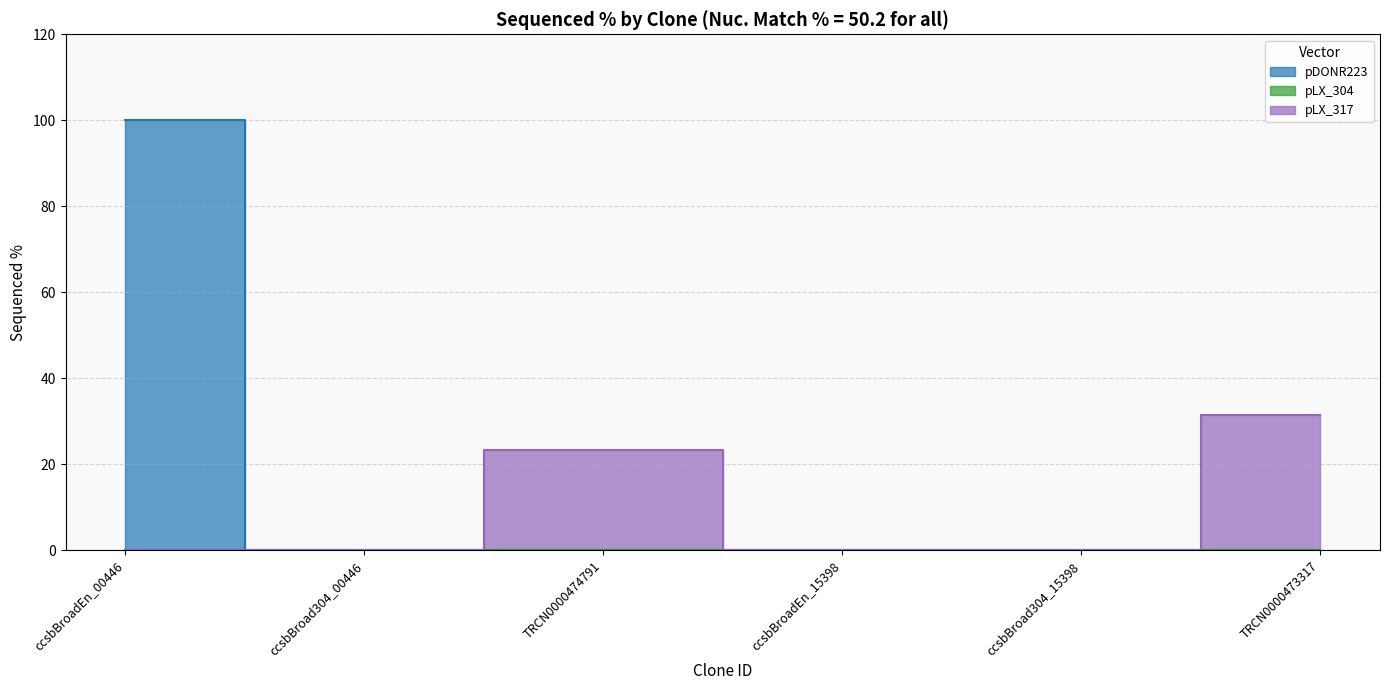

What is the difference between the maximum and second lowest values?

100.0